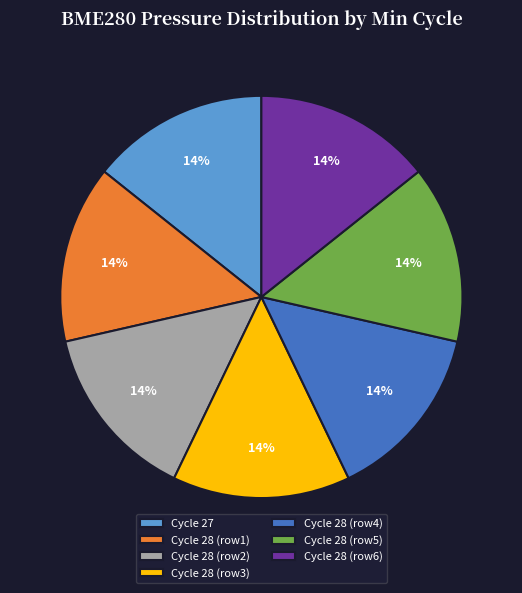

To the nearest percent, what portion does Cycle 28 (row6) represent?

14%